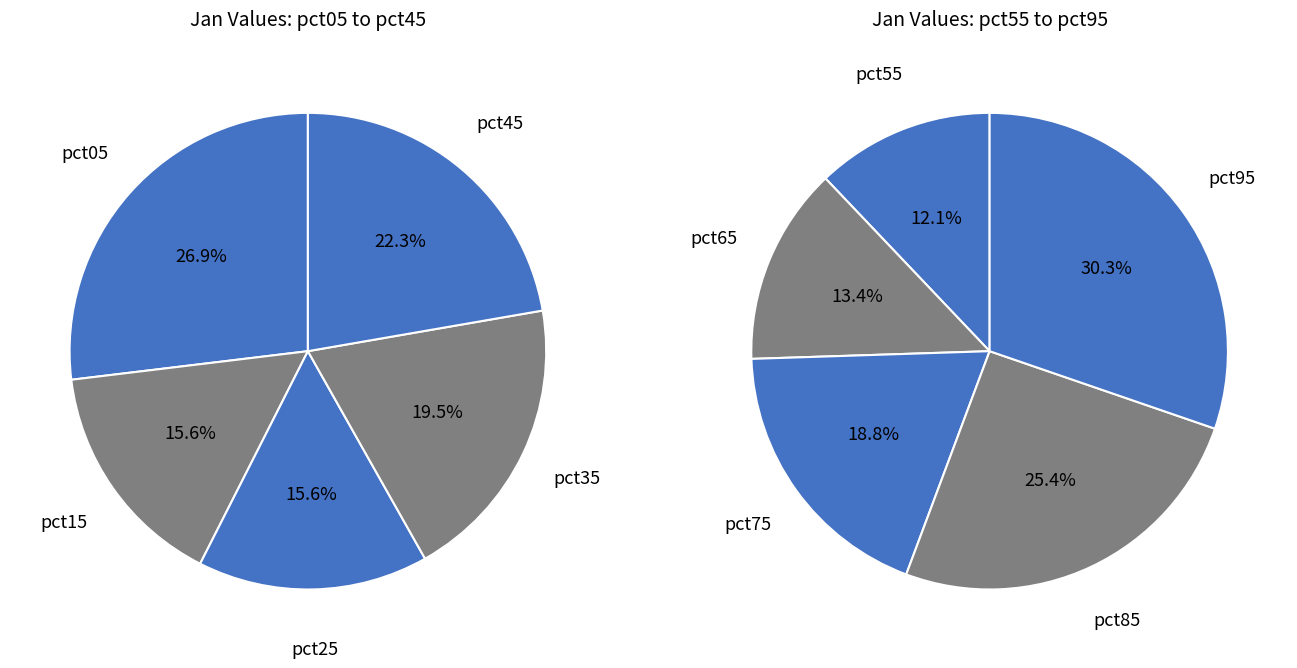

Which slice is the largest?

pct95